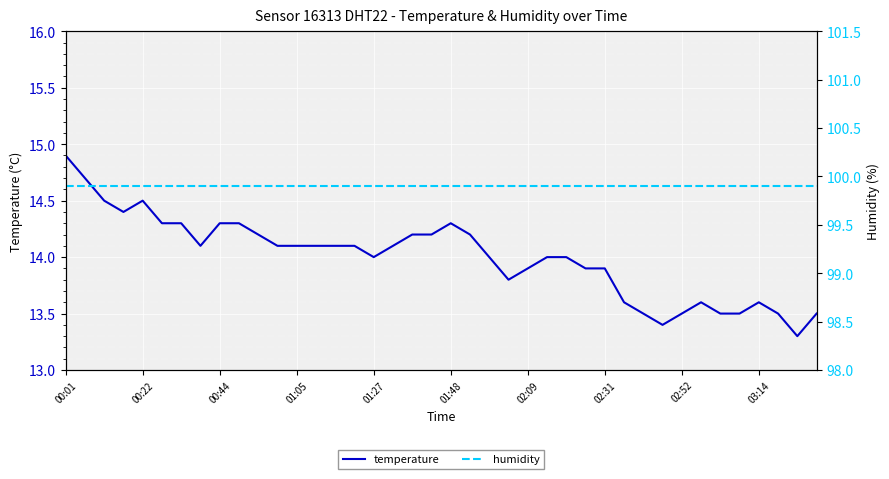

What is the highest value of the temperature series?

14.9